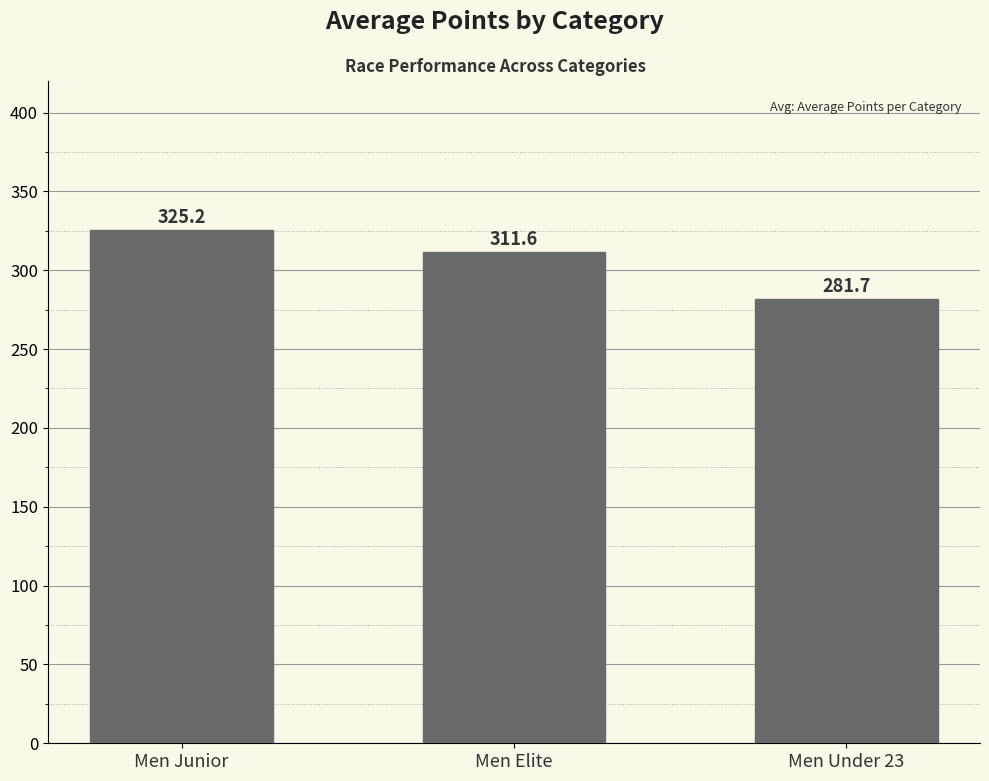

How many bars are there in total?

3